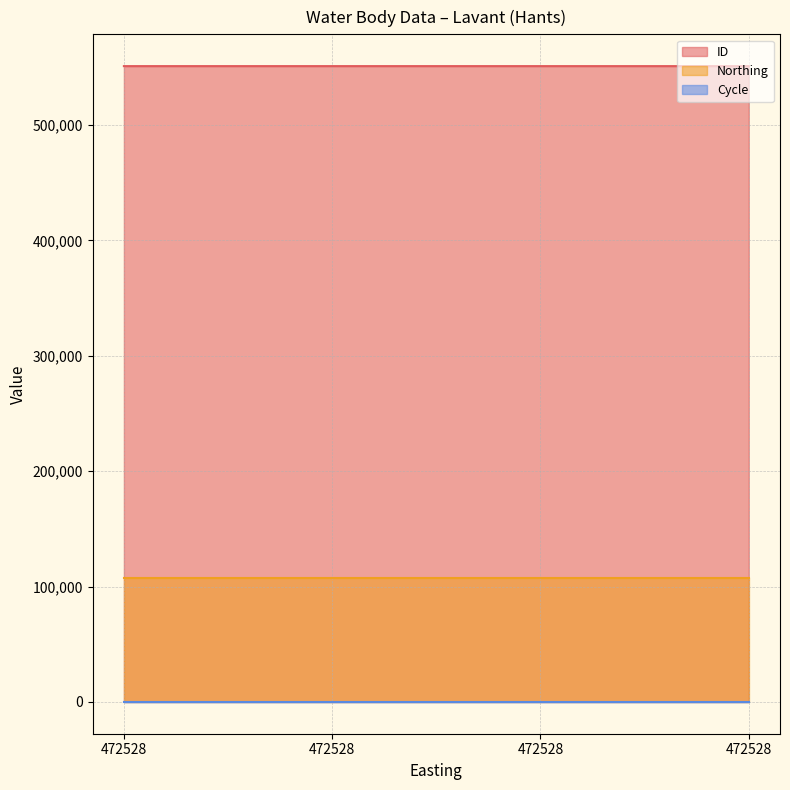

Rank the series by their average value, from highest to lowest.

ID, Northing, Cycle